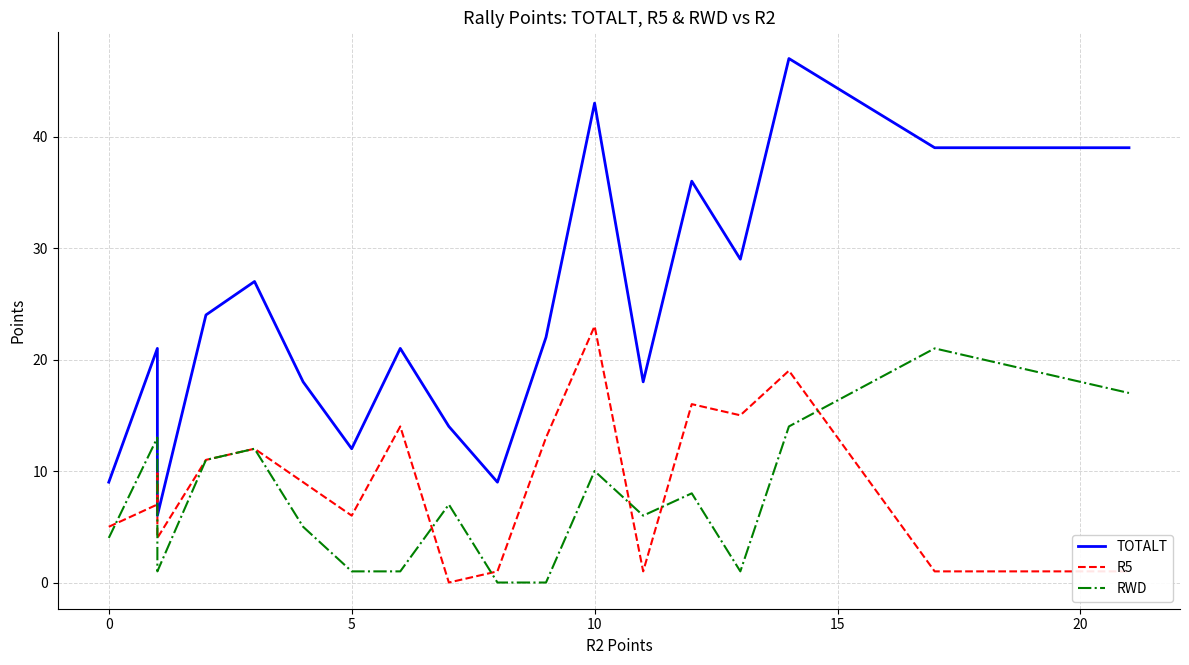

How many distinct data groups are displayed?

3